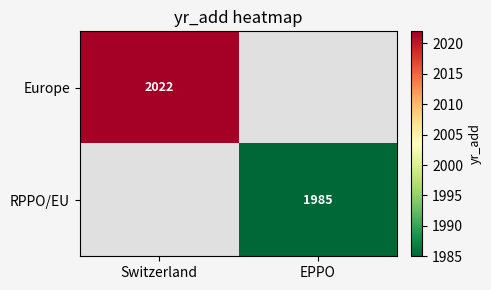

Is it true that RPPO/EU equals 3265 at EPPO?

False